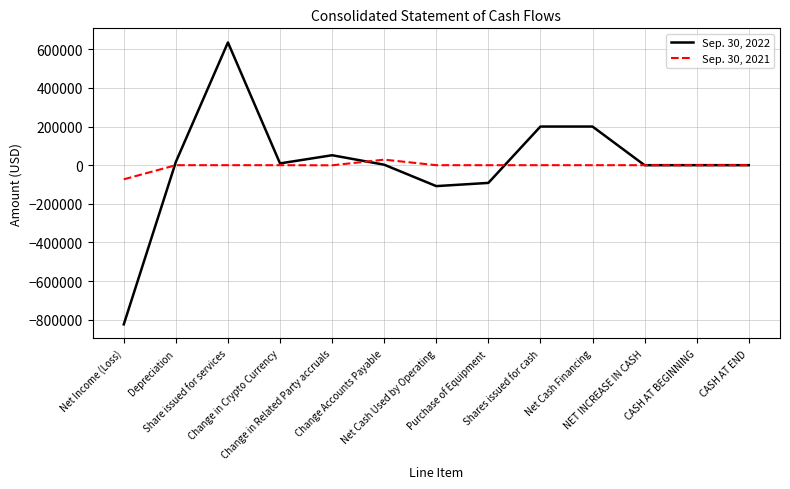

True or false: Sep. 30, 2021 has more than 0 points higher than both neighbors.

True